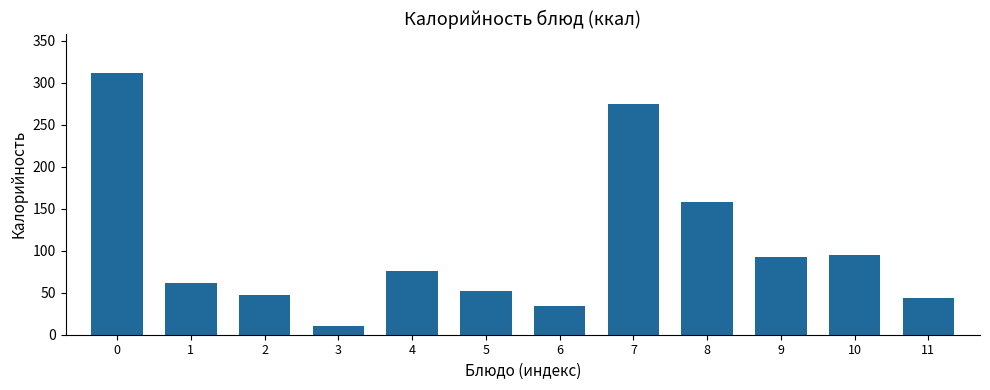

Does the chart contain stacked bars?

No